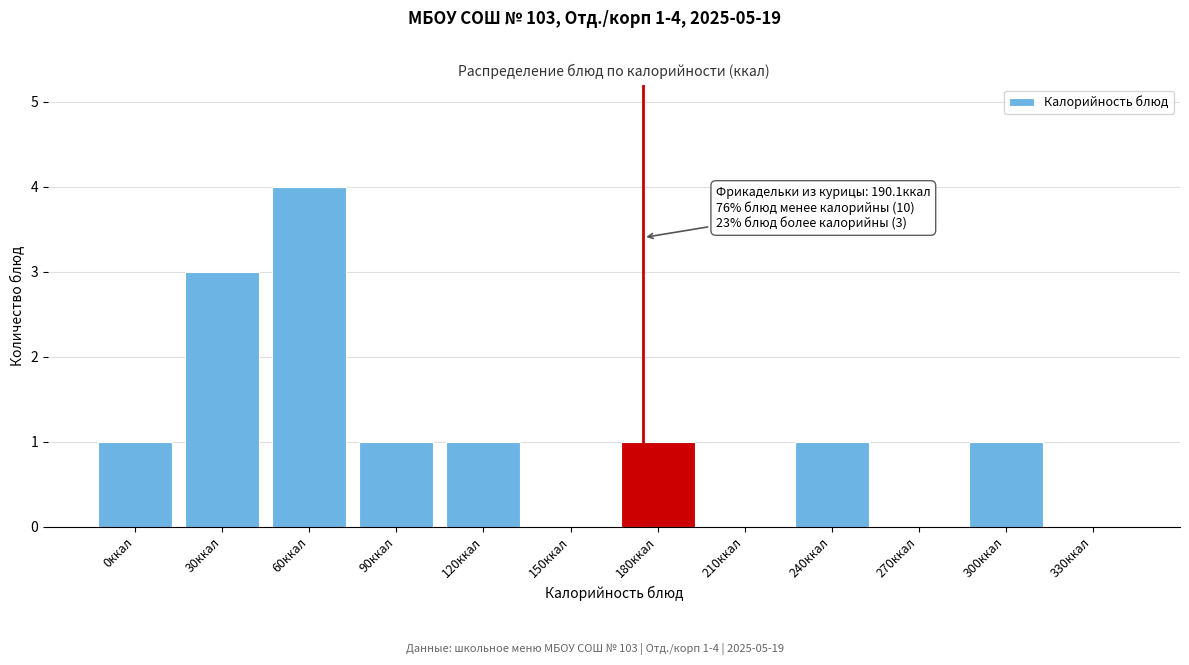

Reading left to right, extract all data points from this chart.

0ккал=1	30ккал=3	60ккал=4	90ккал=1	120ккал=1	150ккал=0	180ккал=1	210ккал=0	240ккал=1	270ккал=0	300ккал=1	330ккал=0